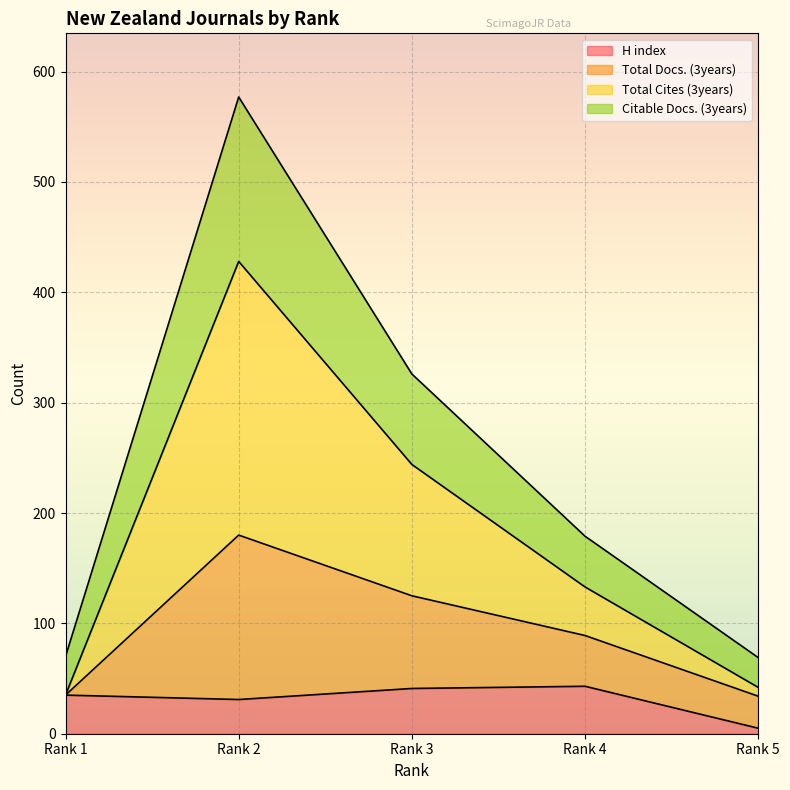

What is the maximum value for H index?

43